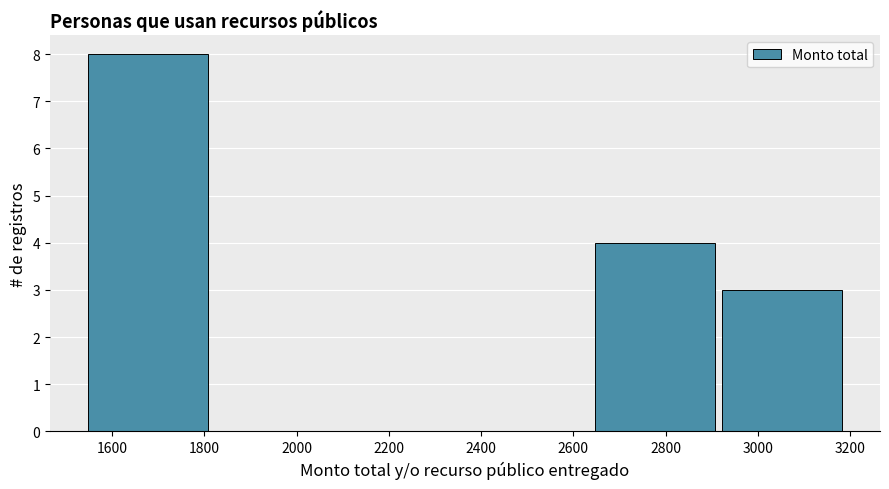

Reading left to right, transcribe this chart: for each bar, give the range it covers on the x-axis and its height. Neither the bar edges nor the heights are printed on the chart, so give them approximately, as read against the axes.

1540 to 1815: 8
1815 to 2090: 0
2090 to 2365: 0
2365 to 2640: 0
2640 to 2915: 4
2915 to 3190: 3